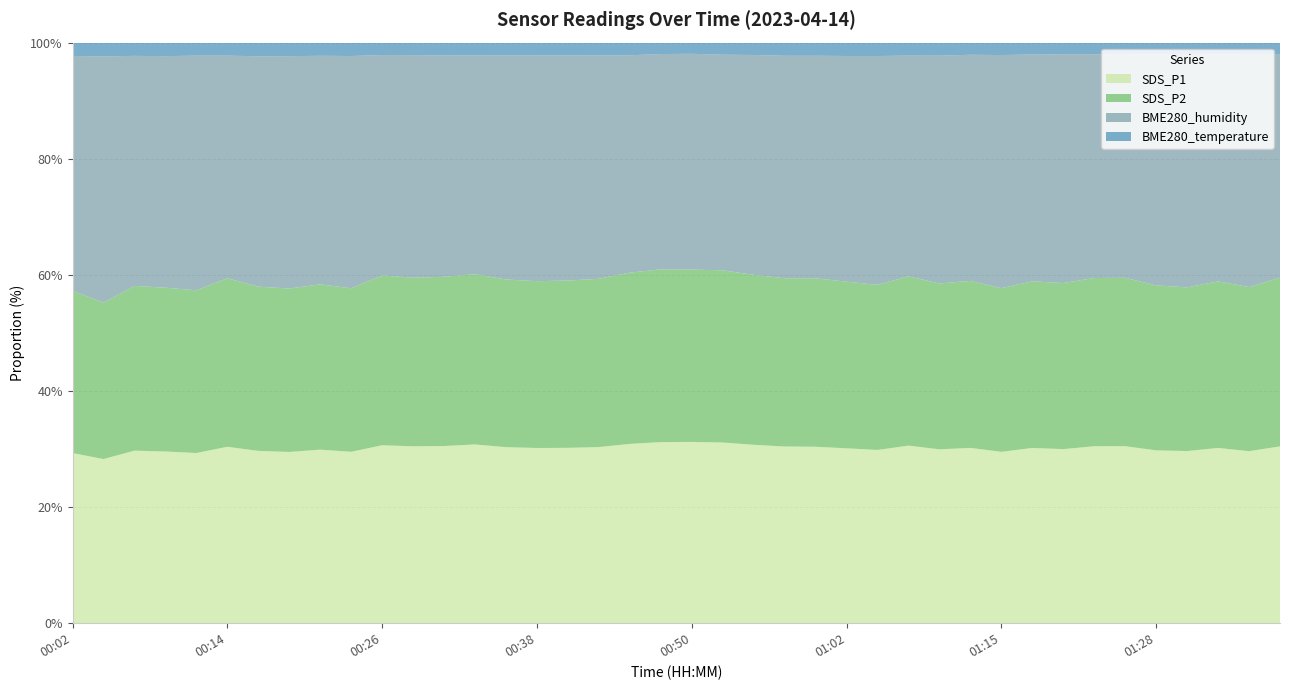

What is the lowest value of the SDS_P1 series?

28.3